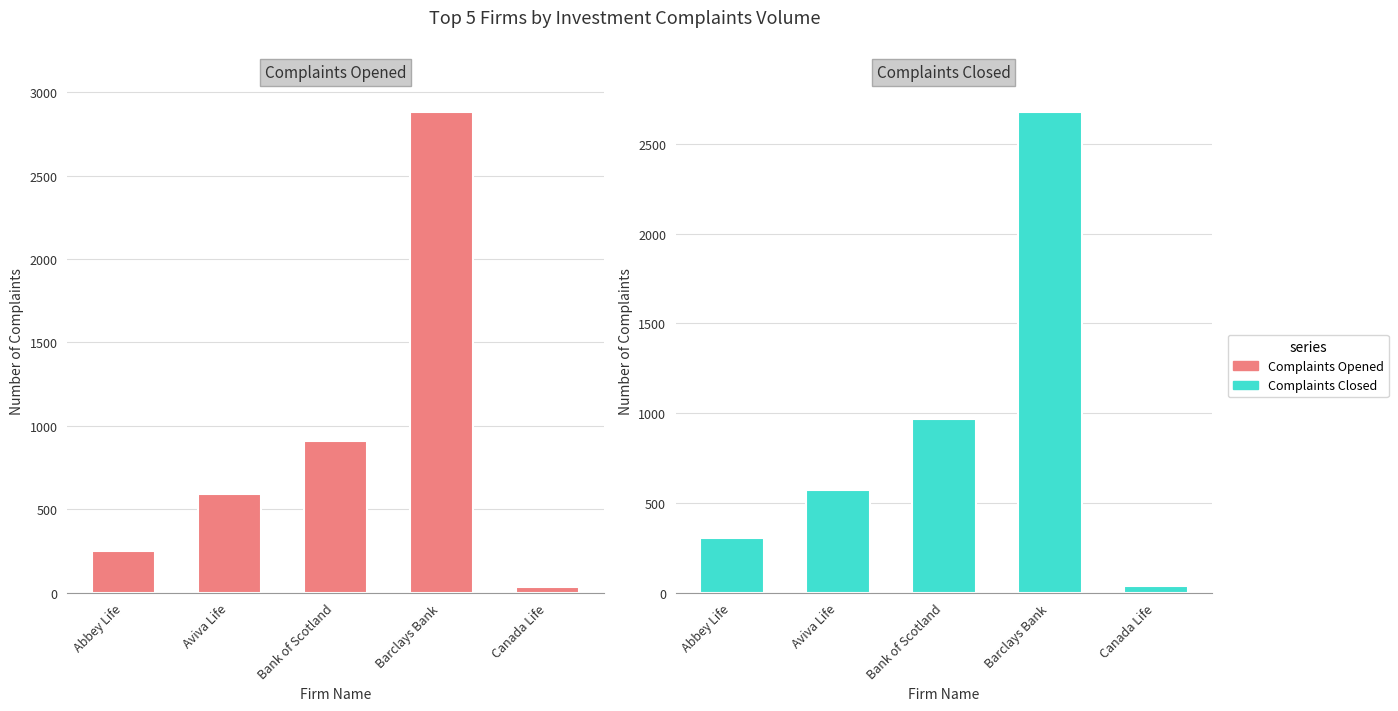

Which category has the lowest value in the Complaints Closed series?

Canada Life